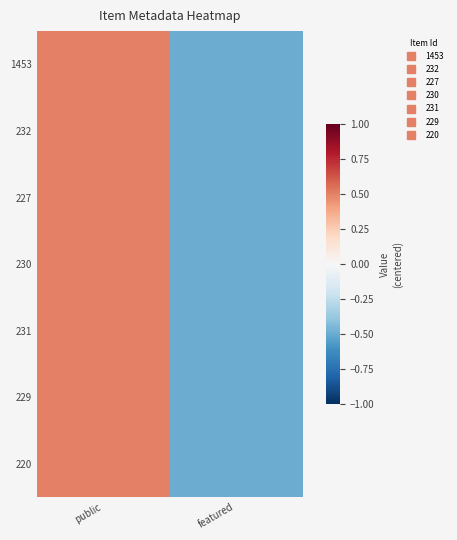

Reading left to right, extract all data points from this chart.

1453: public=0.5	featured=-0.5
232: public=0.5	featured=-0.5
227: public=0.5	featured=-0.5
230: public=0.5	featured=-0.5
231: public=0.5	featured=-0.5
229: public=0.5	featured=-0.5
220: public=0.5	featured=-0.5